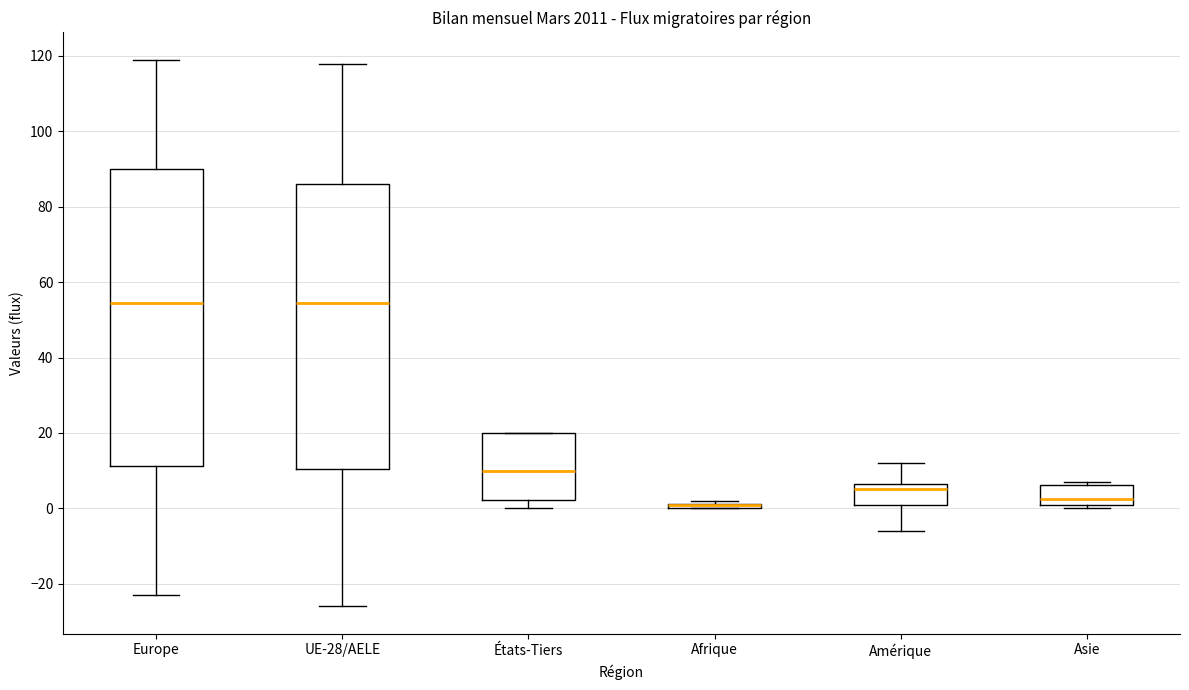

Which box is the tallest, from its lower edge to its upper edge?

Europe